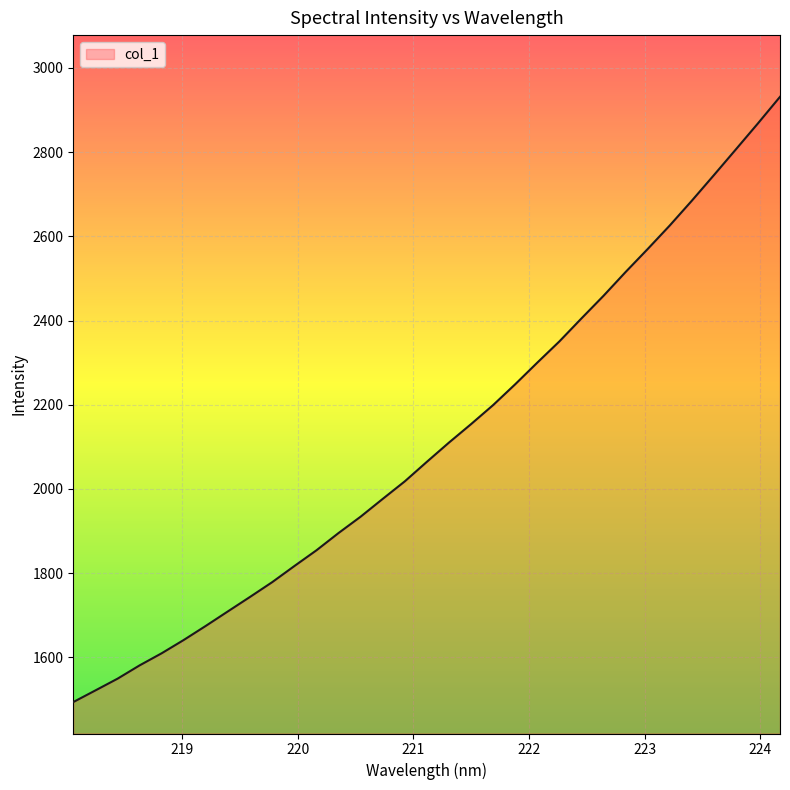

What is the difference between the maximum and minimum values?

1437.9